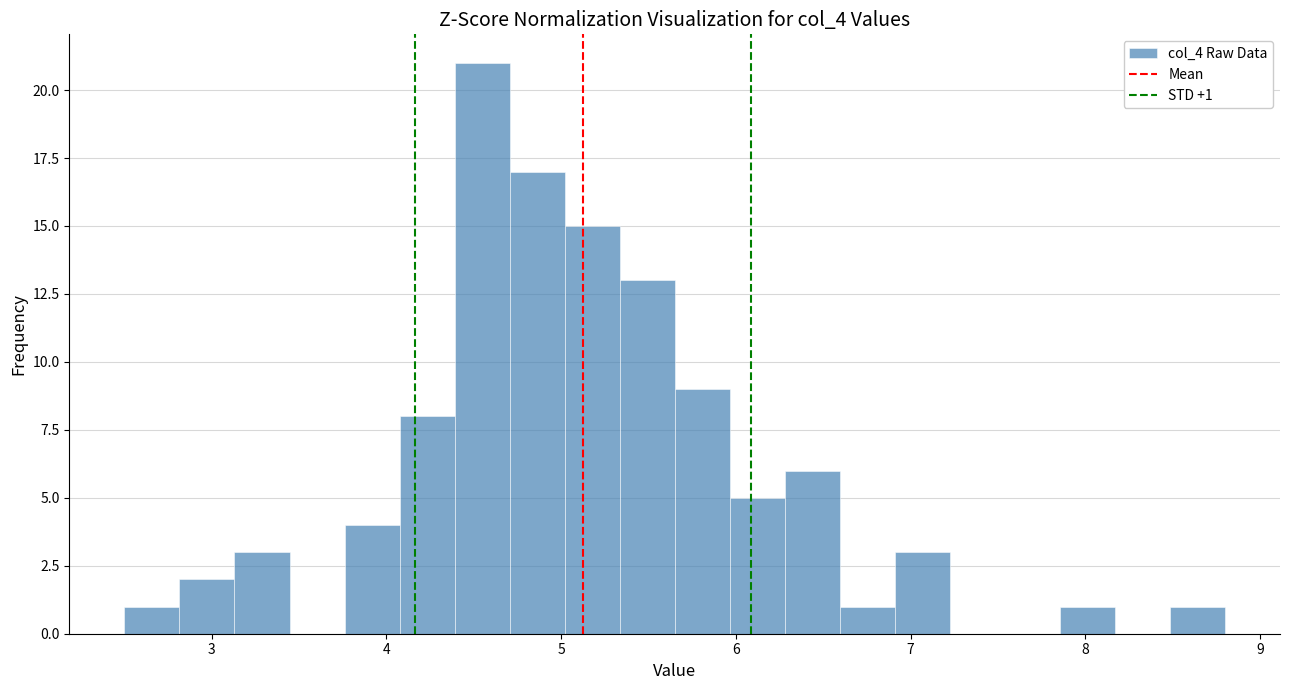

Around what value on the x-axis is the tallest bar? Give the approximate position of its centre, as read against the axis.

4.5